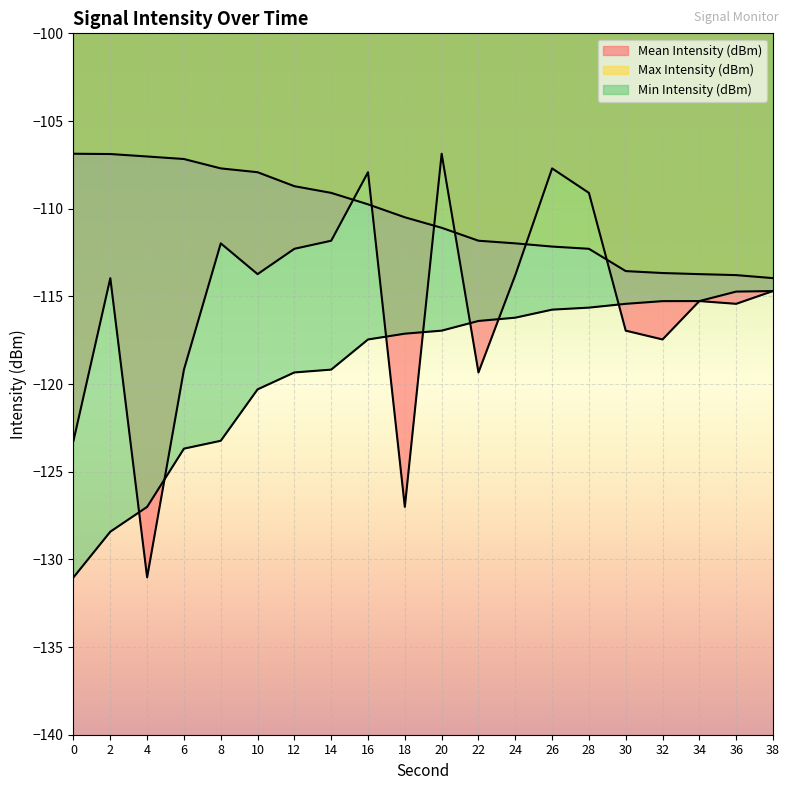

After their last crossing, which series has the higher values: Mean Intensity (dBm) or Max Intensity (dBm)?

Max Intensity (dBm)